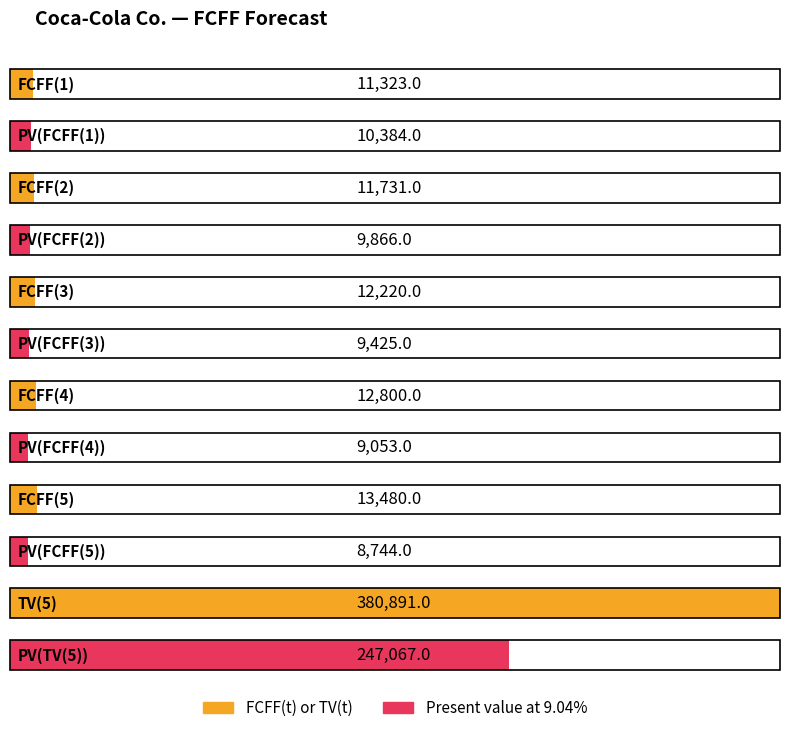

At TV(5), list the series in order from largest to smallest.

FCFF(t) or TV(t), Present value at 9.04%